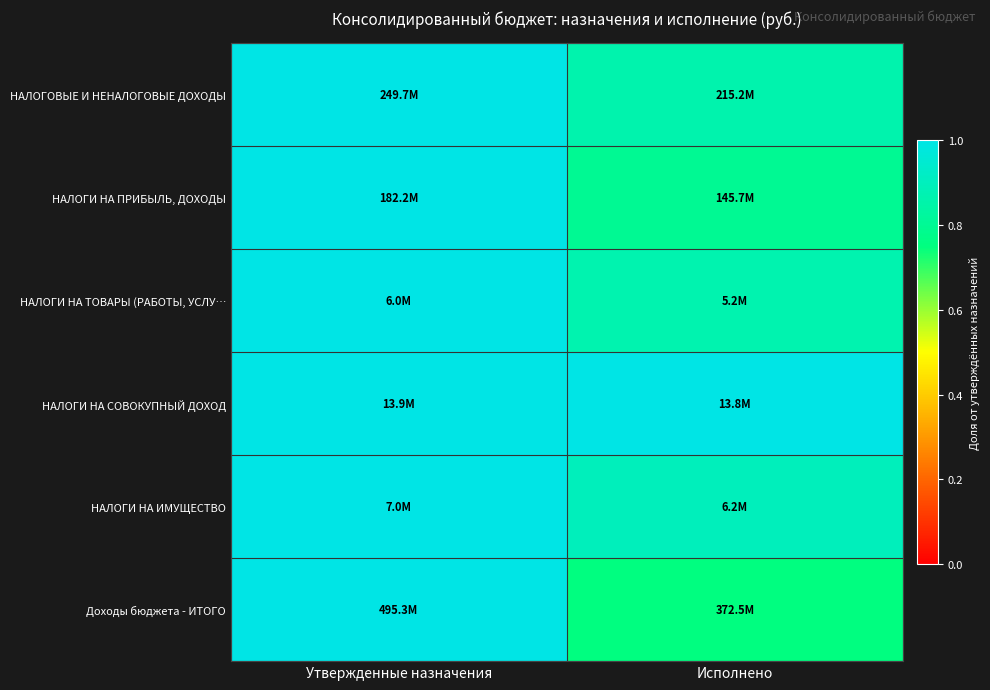

What is the total value across all series at Утвержденные назначения?

6.0